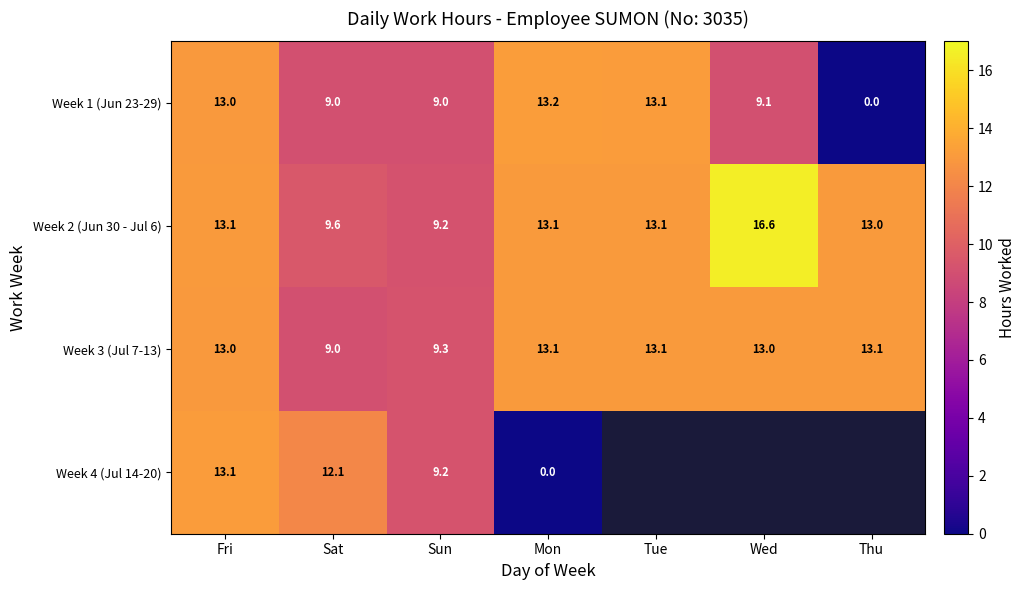

Is the value of Week 2 (Jun 30 - Jul 6) at Sat greater than the value of Week 1 (Jun 23-29) at Sun?

Yes